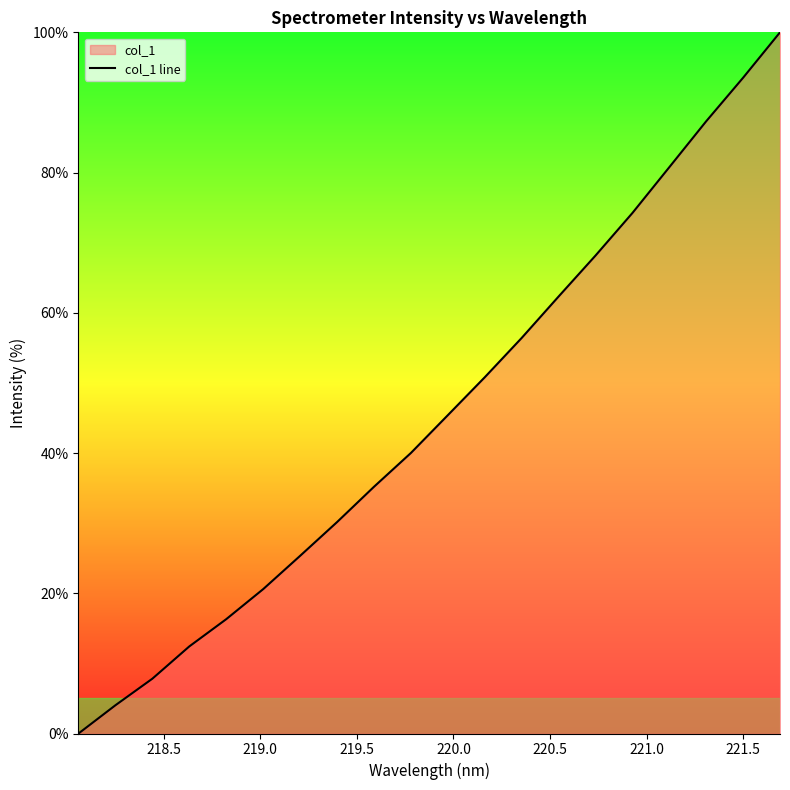

What is the difference between the second highest and minimum values?

93.5